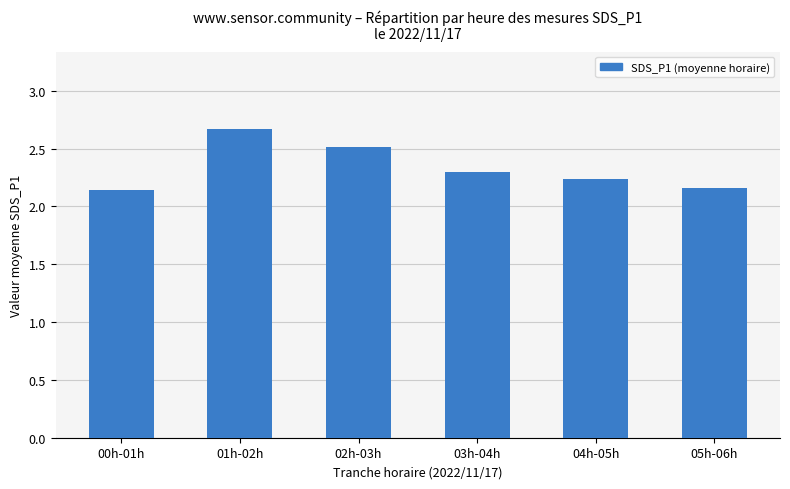

At which category does the chart reach its peak across all series?

01h-02h